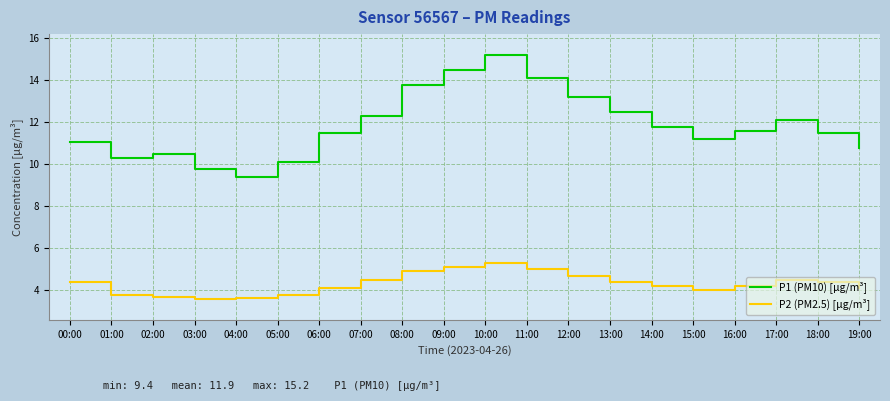

What is the maximum value shown in the chart?

15.2